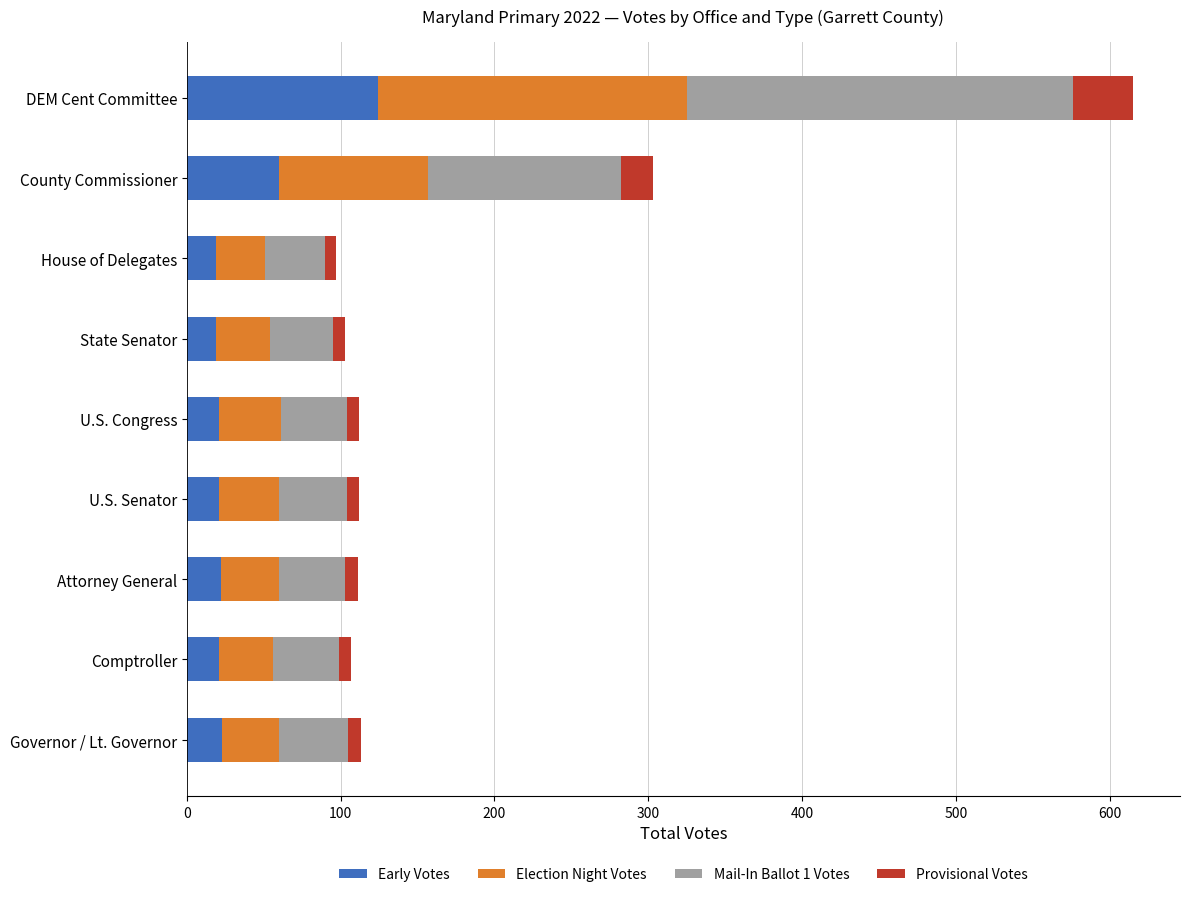

What is the average value of the Early Votes series?

37